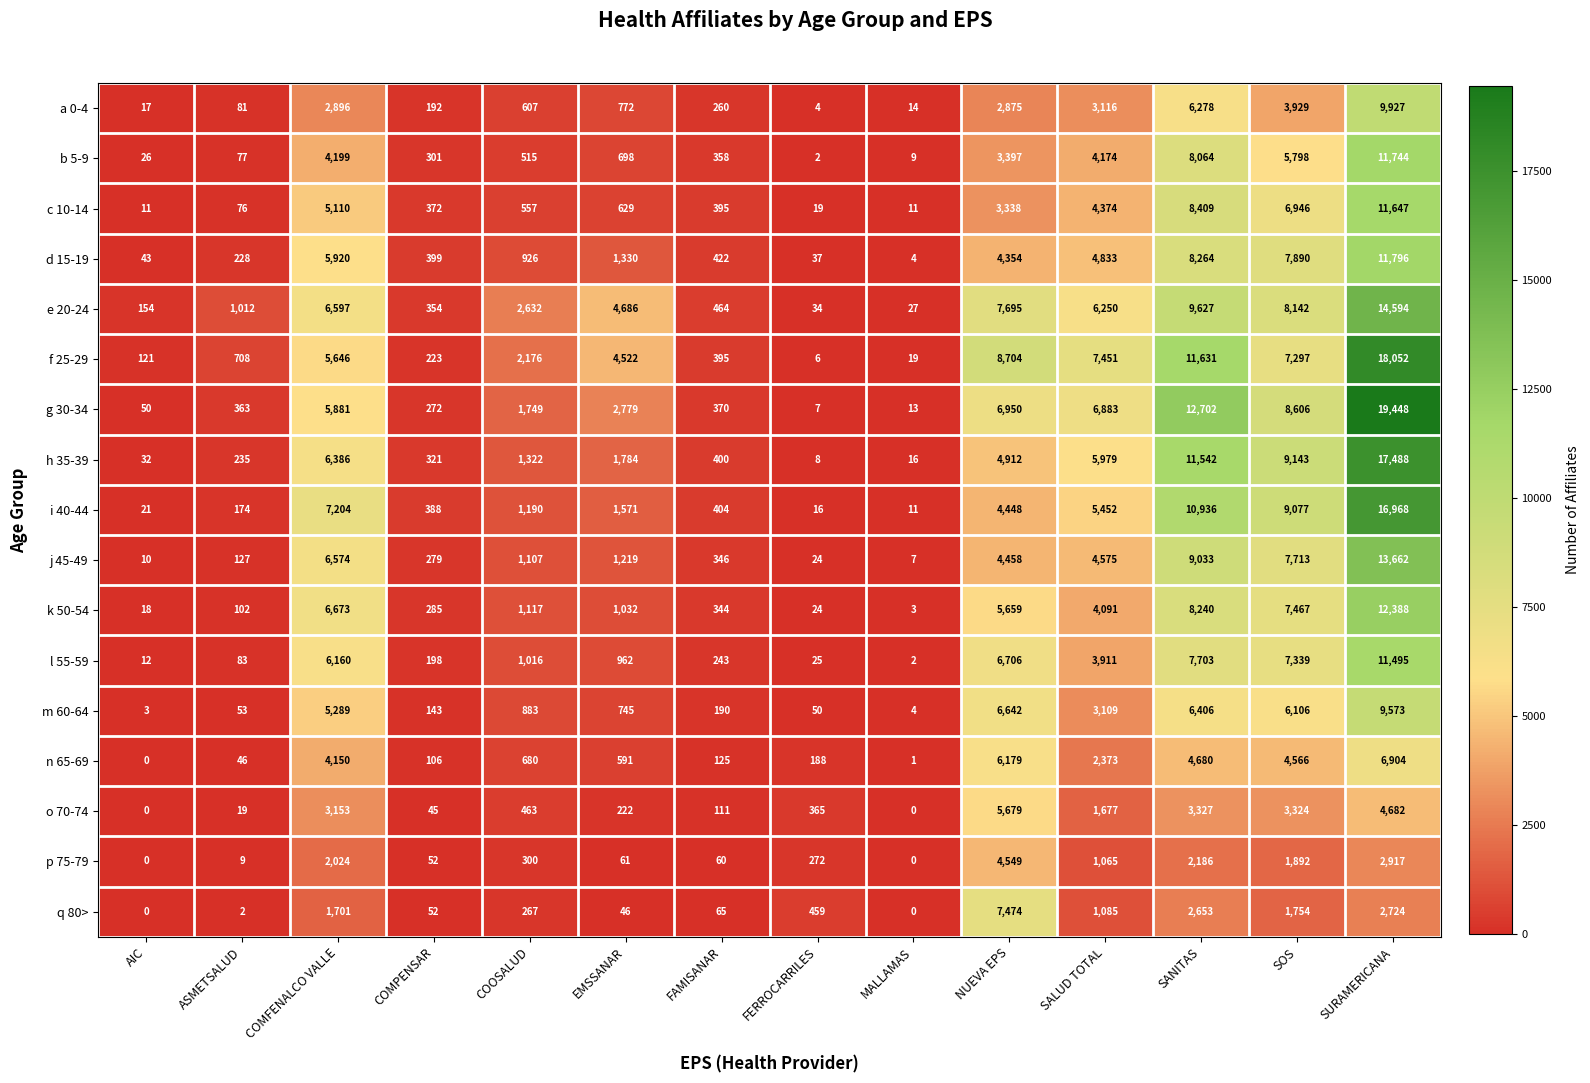

What is the sum of all j 45-49 values?

49134